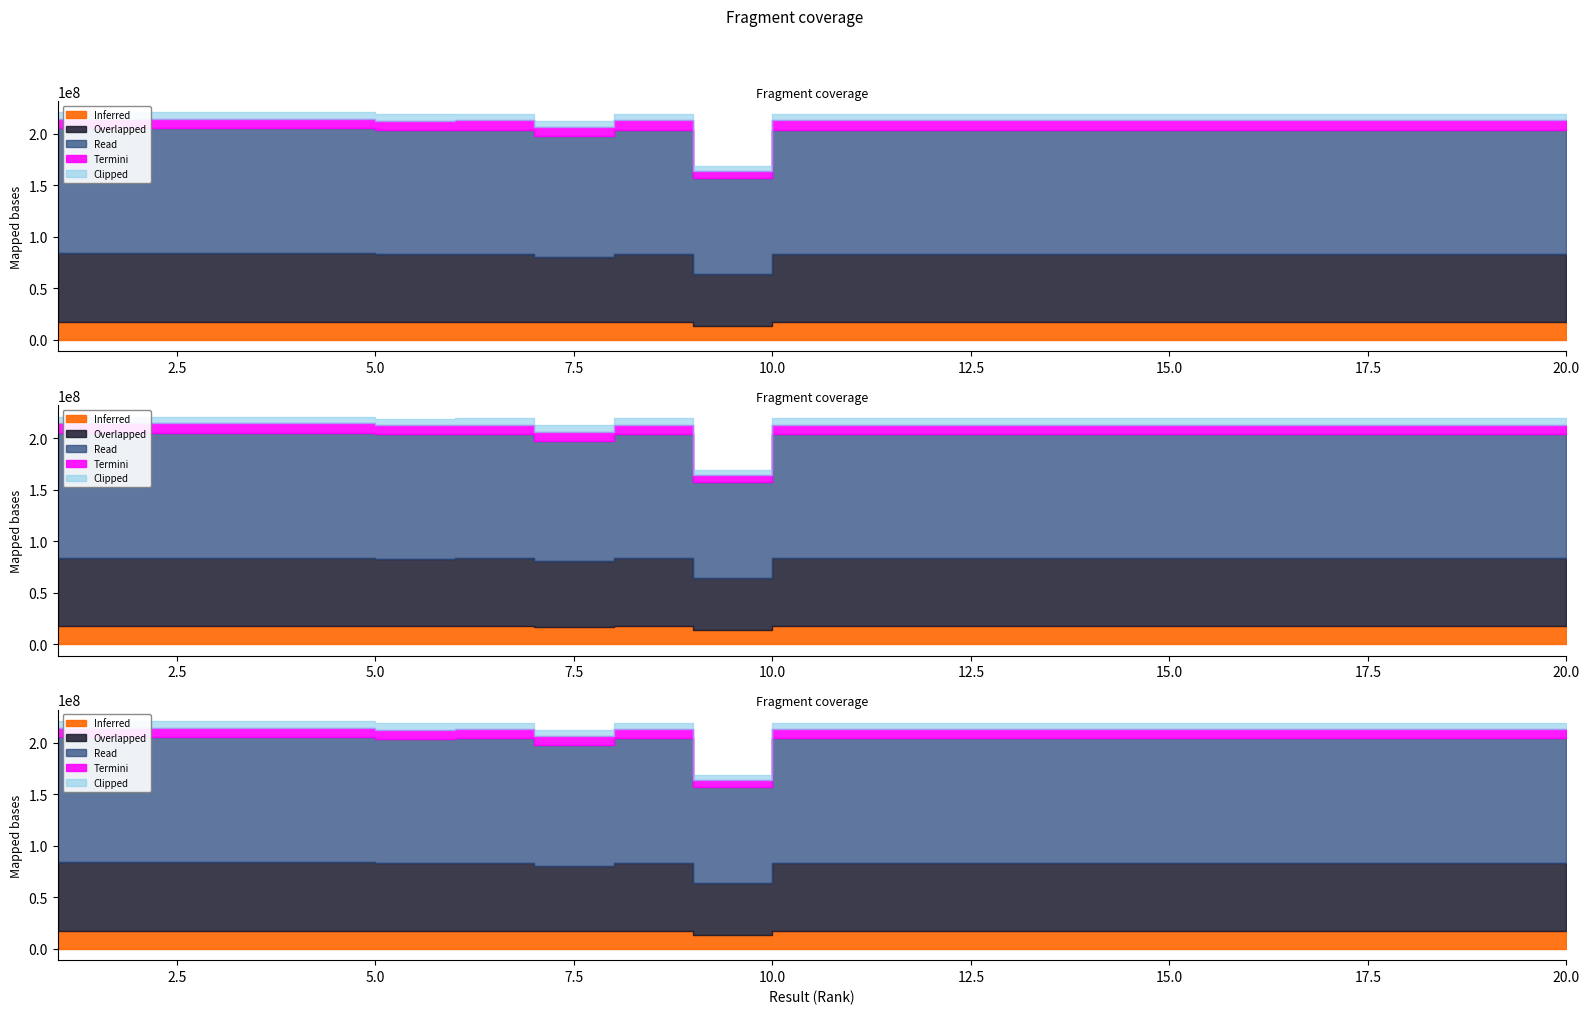

Where does the data first go above 219714224?

1